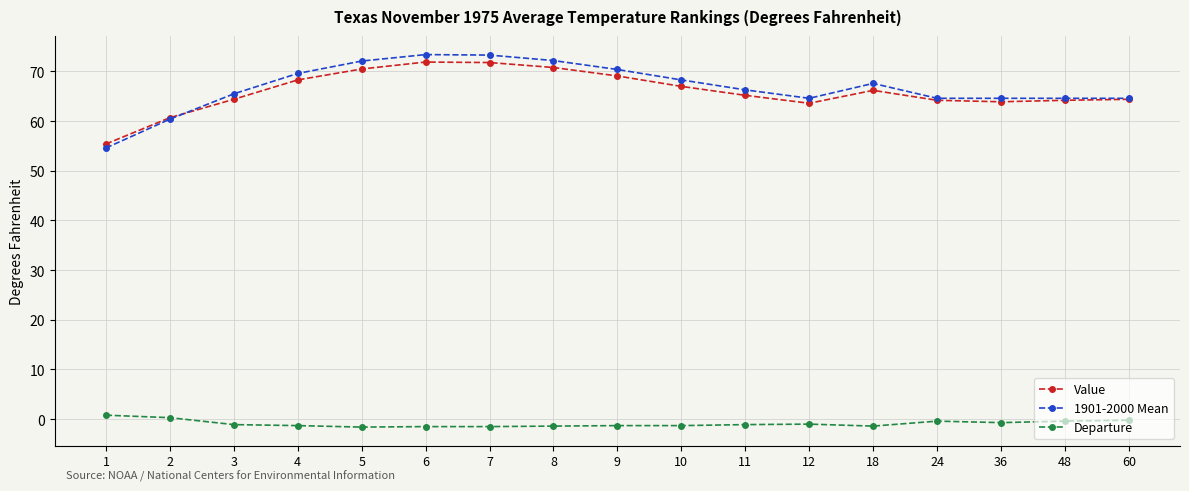

What is the sum of all Departure values?

-15.1